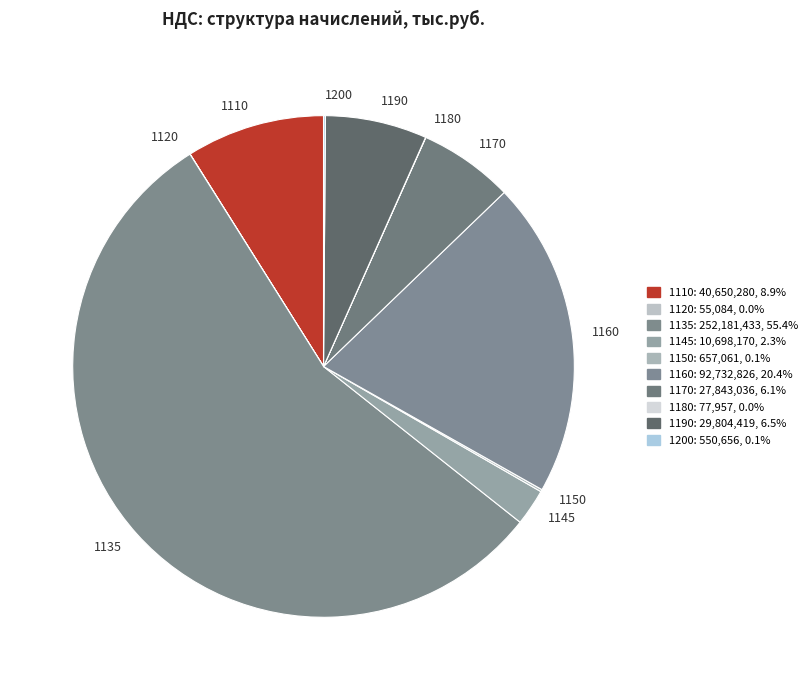

Which slice is the largest?

1135